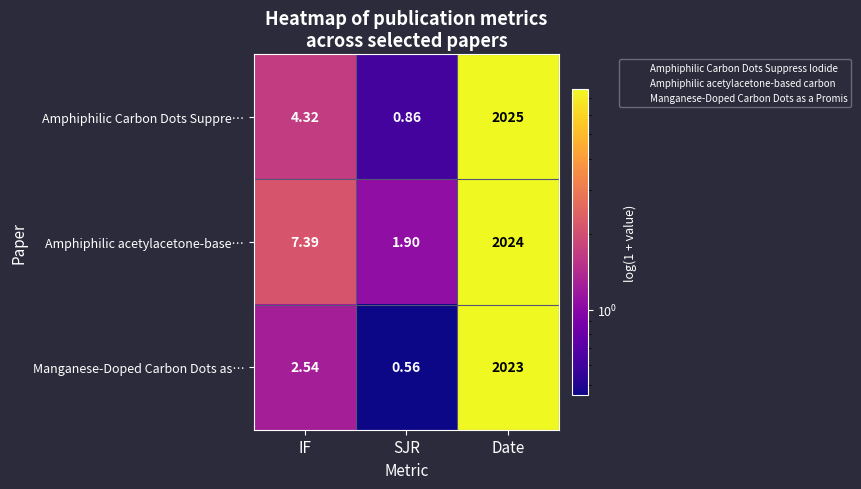

At which label does Amphiphilic Carbon Dots Suppre… first exceed 4?

IF